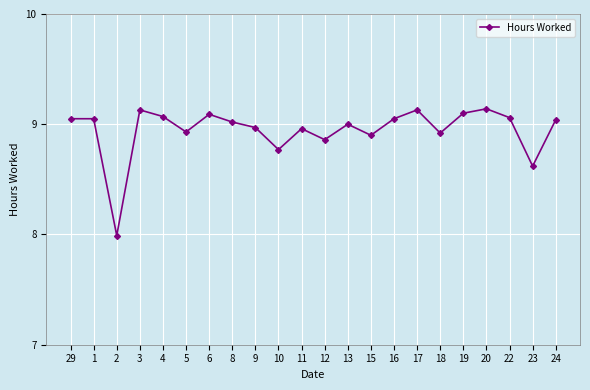

The chart shows a value of 9.1 at 29. True or false?

True